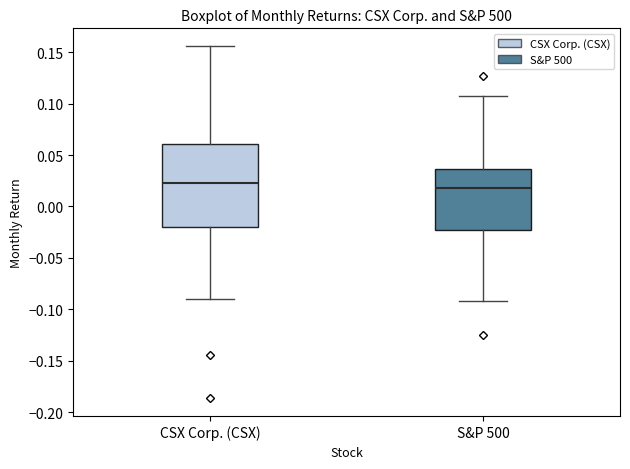

Reading left to right, read every box against the y-axis: the position of its median line, the range the box covers, and the ends of its whiskers. The values are not printed on the chart, so give them approximately, as read against the axis.

CSX Corp. (CSX): median 0.025, box -0.020 to 0.060, whiskers -0.090 to 0.155
S&P 500: median 0.020, box -0.020 to 0.035, whiskers -0.090 to 0.110